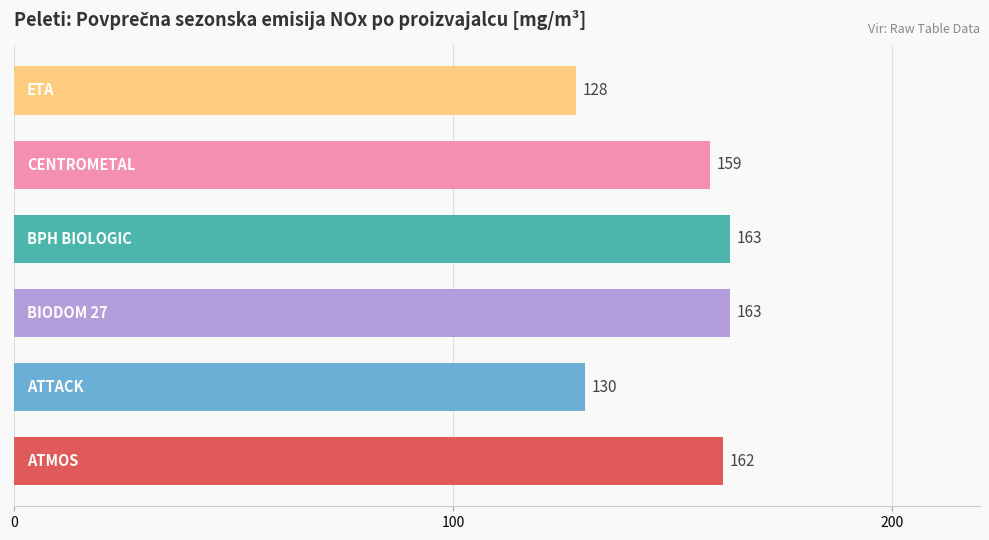

What is the minimum value shown in the chart?

127.9